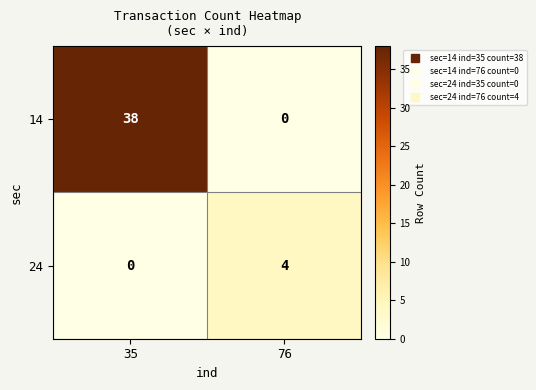

Between 35 and 76, which series saw the biggest shift?

14